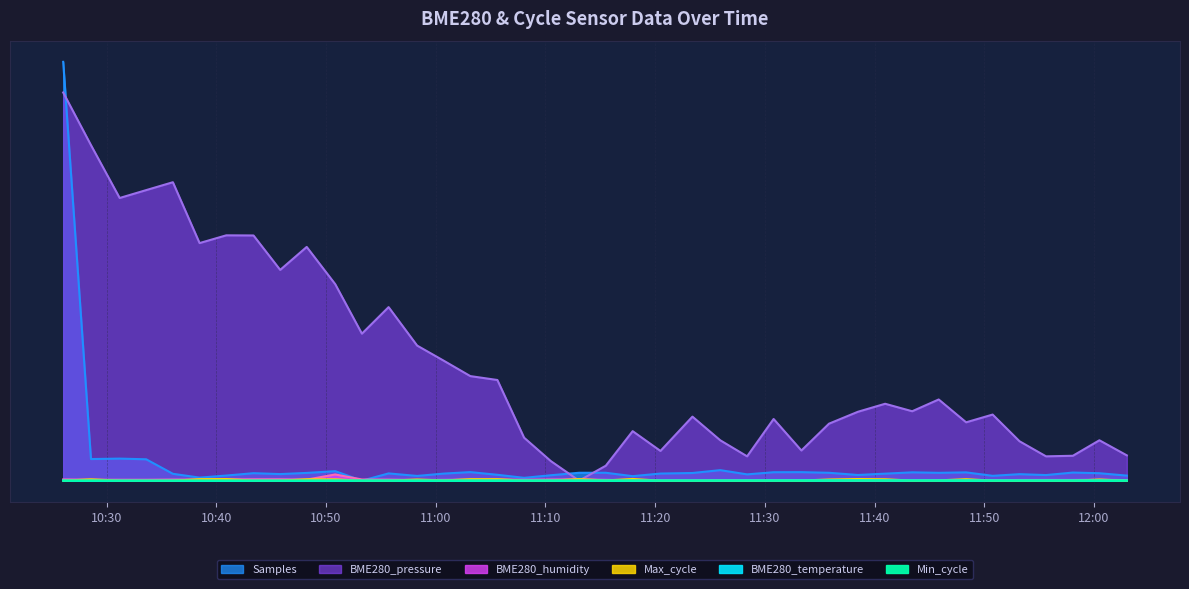

What are all the series names shown in the legend?

BME280_pressure, Samples, BME280_humidity, BME280_temperature, Max_cycle, Min_cycle